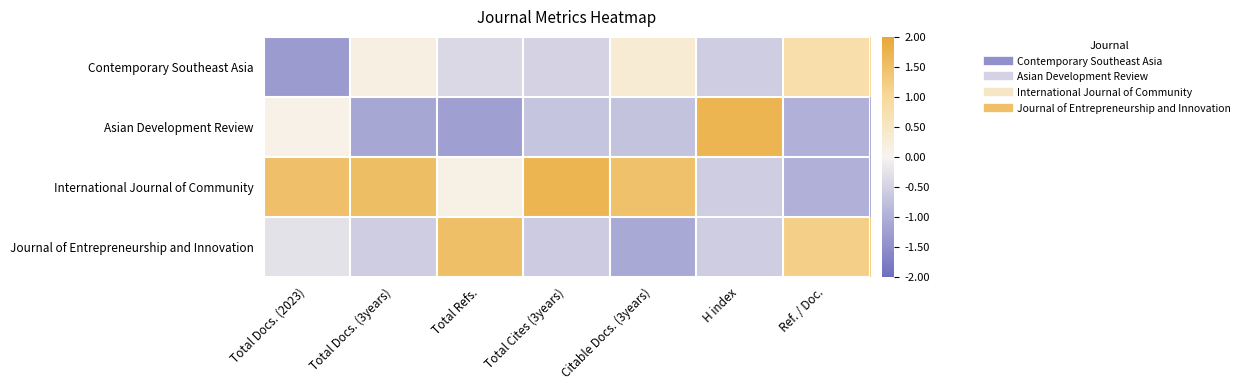

Which category has the lowest value across all series?

Total Docs. (2023)